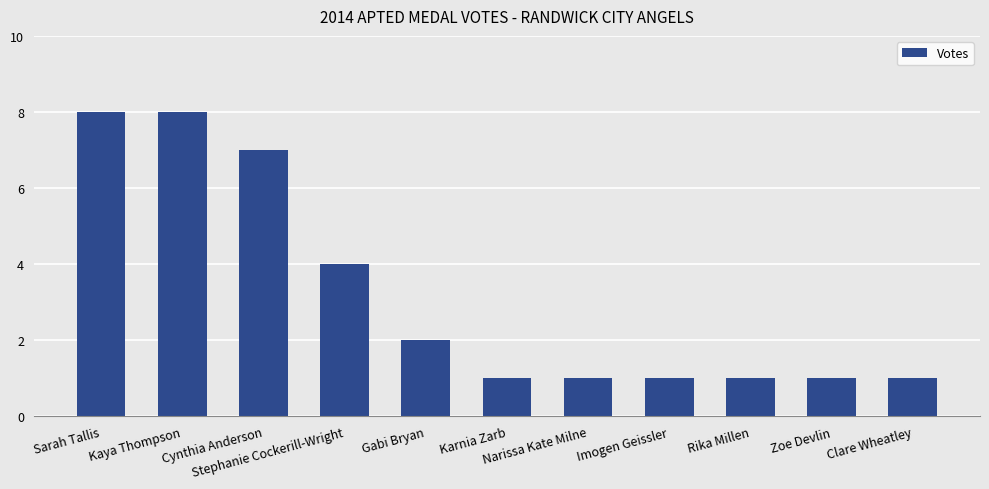

What is the smallest value displayed?

1